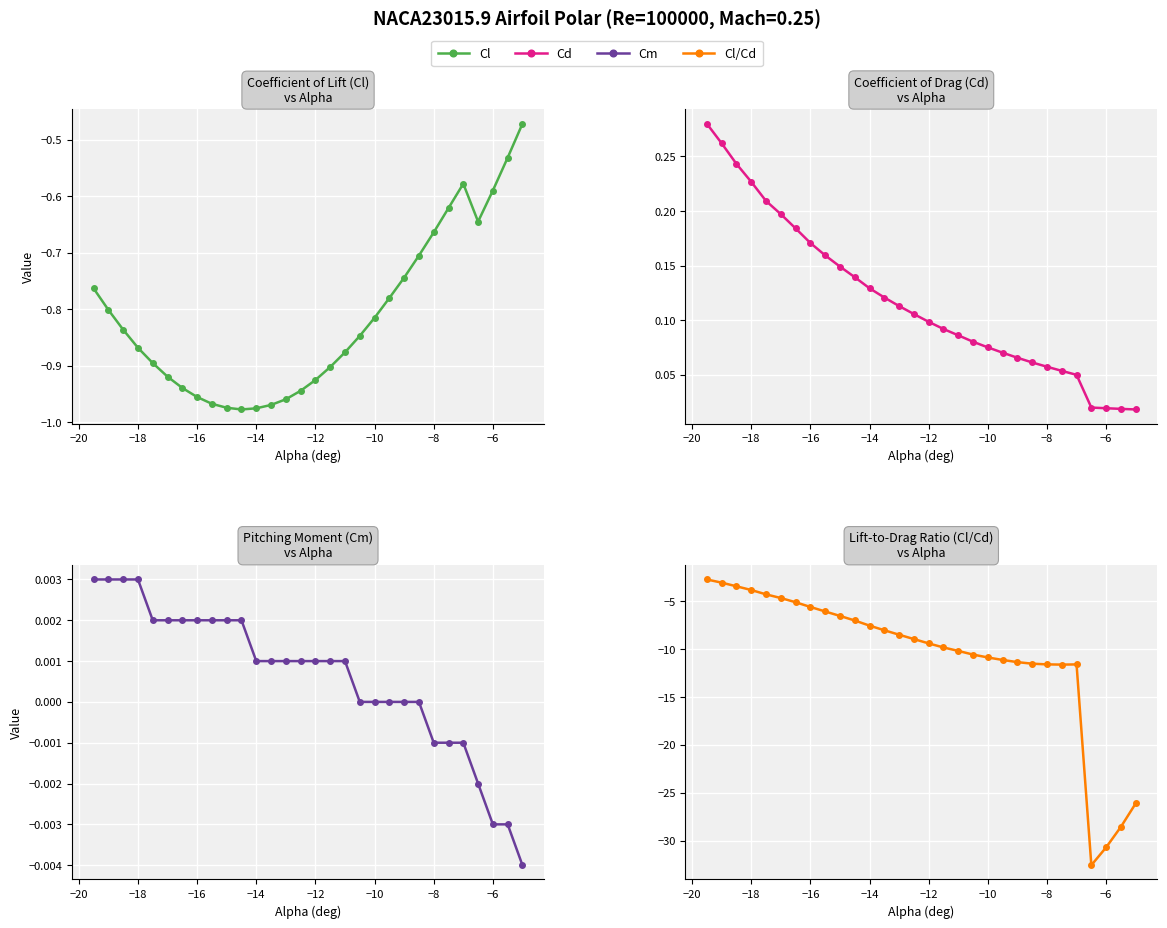

Rank the series by their maximum value, from lowest to highest.

Cl/Cd, Cl, Cm, Cd